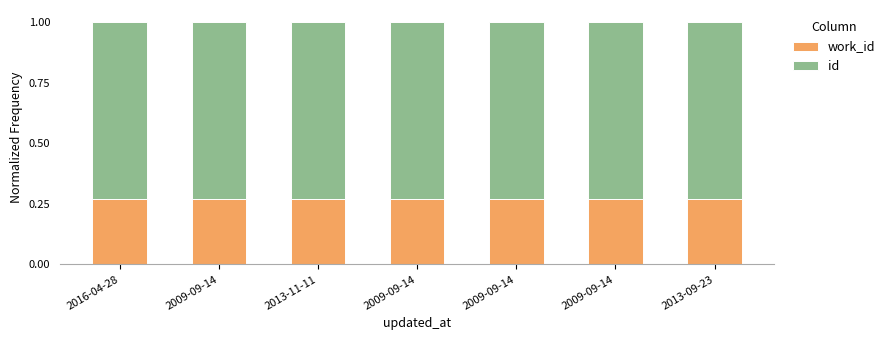

What are all the series names shown in the legend?

work_id, id